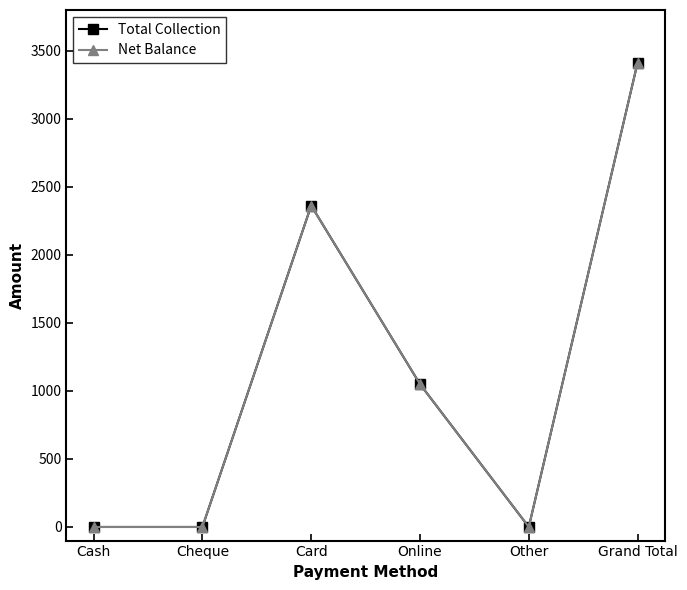

Where is the first local minimum for Net Balance?

Other